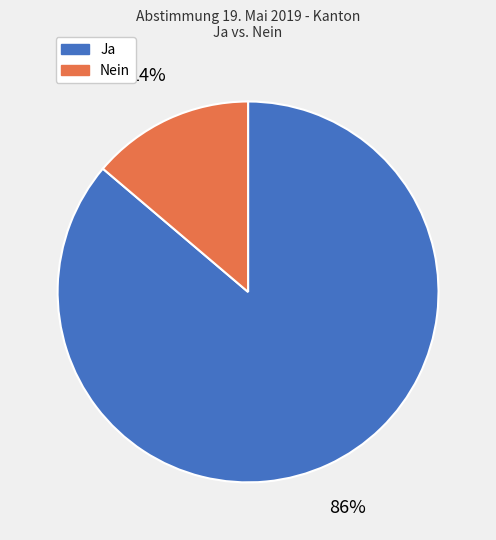

How many slices are in this pie chart?

2